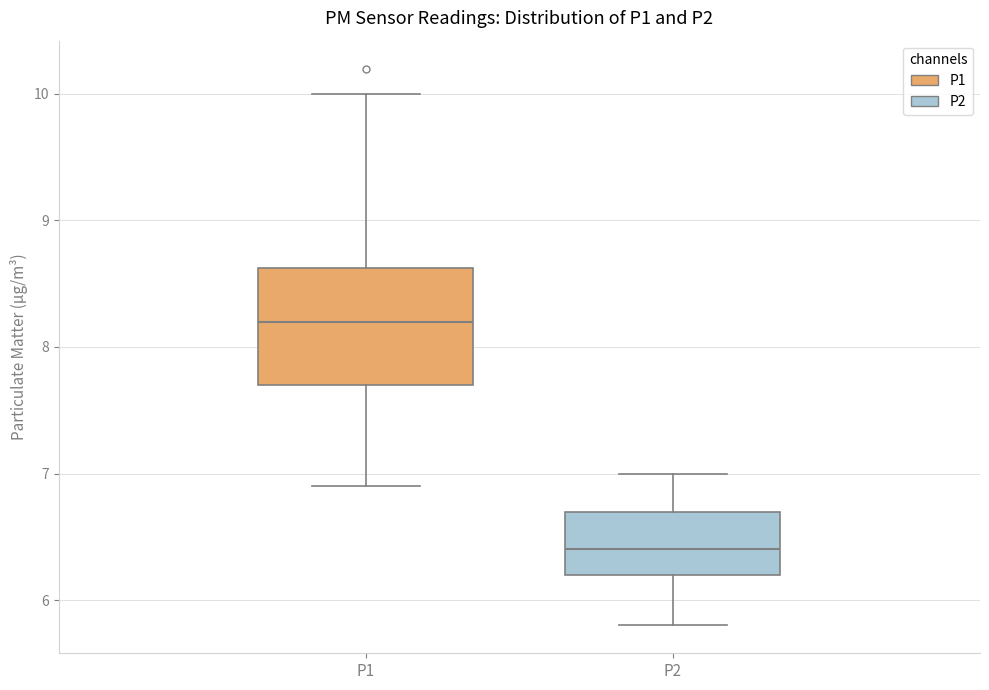

Which box's median line is the lowest?

P2